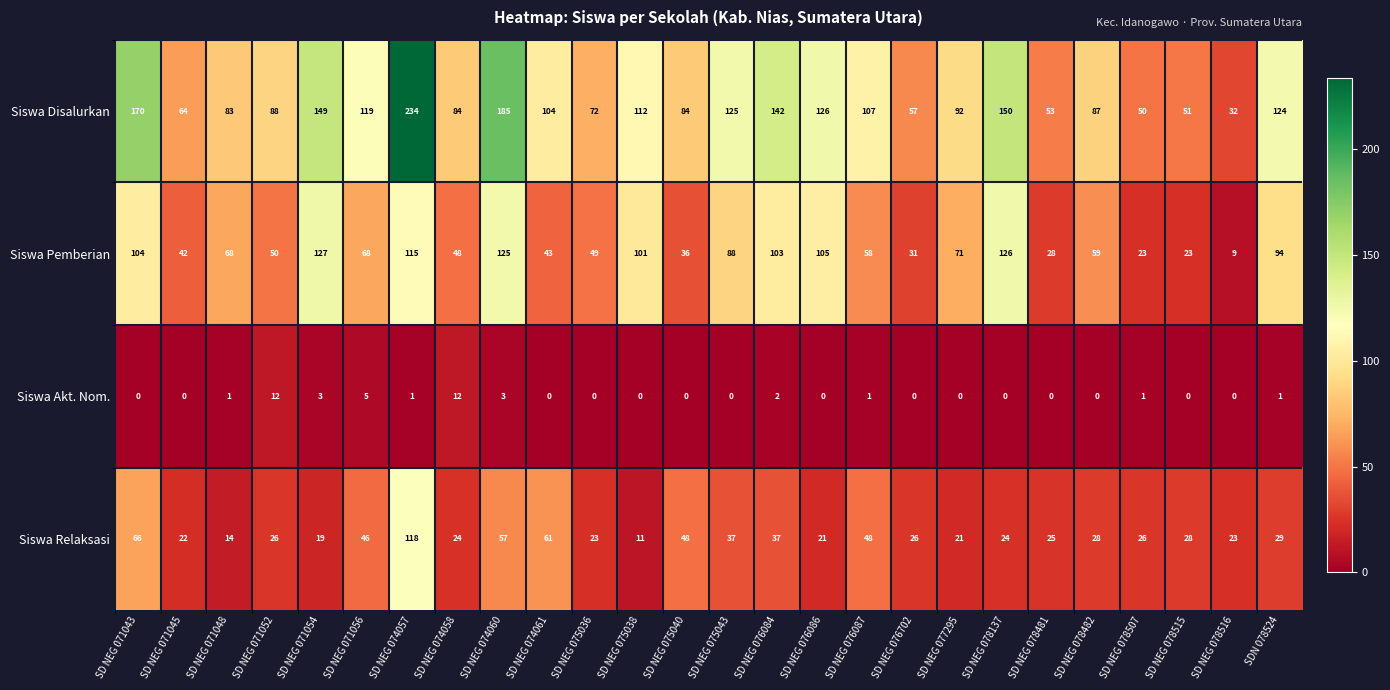

At how many categories does at least one series exceed 13?

26